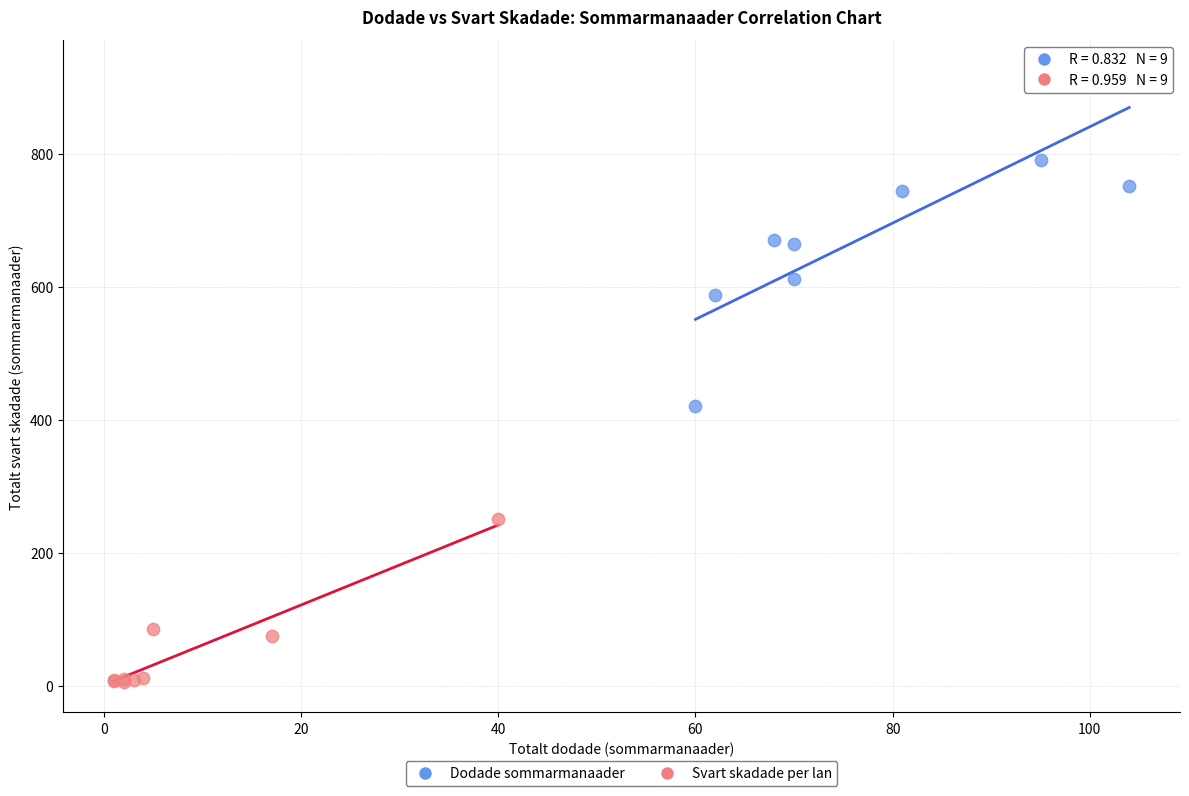

What are all the series names shown in the legend?

Dodade sommarmanaader, Svart skadade per lan